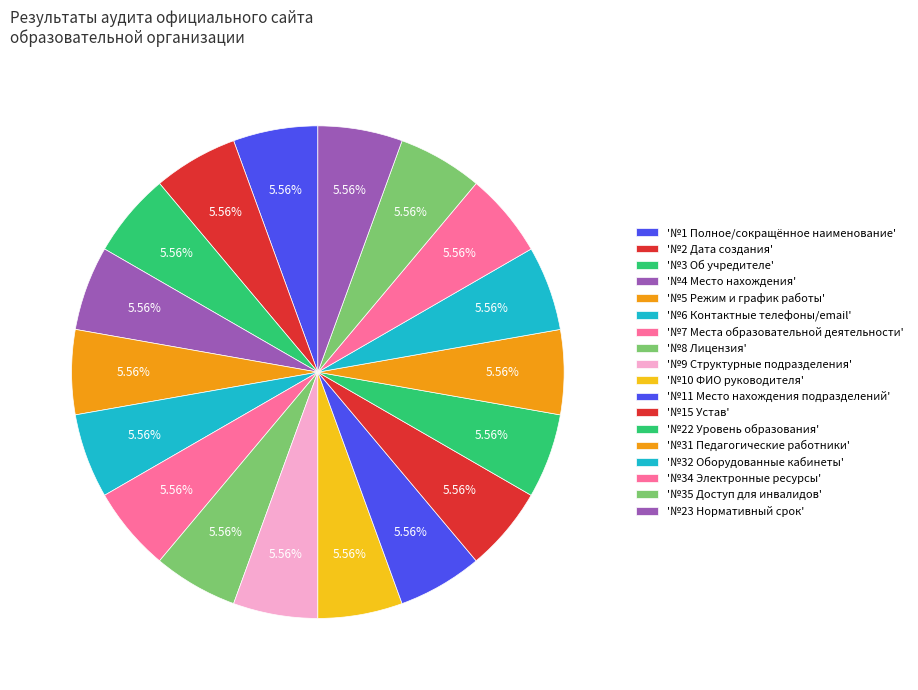

How many segments does this pie chart have?

18